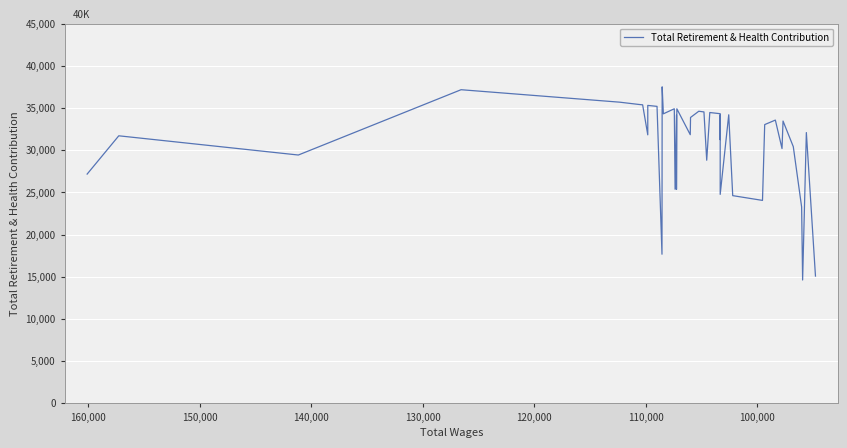

What is the smallest value displayed?

14622